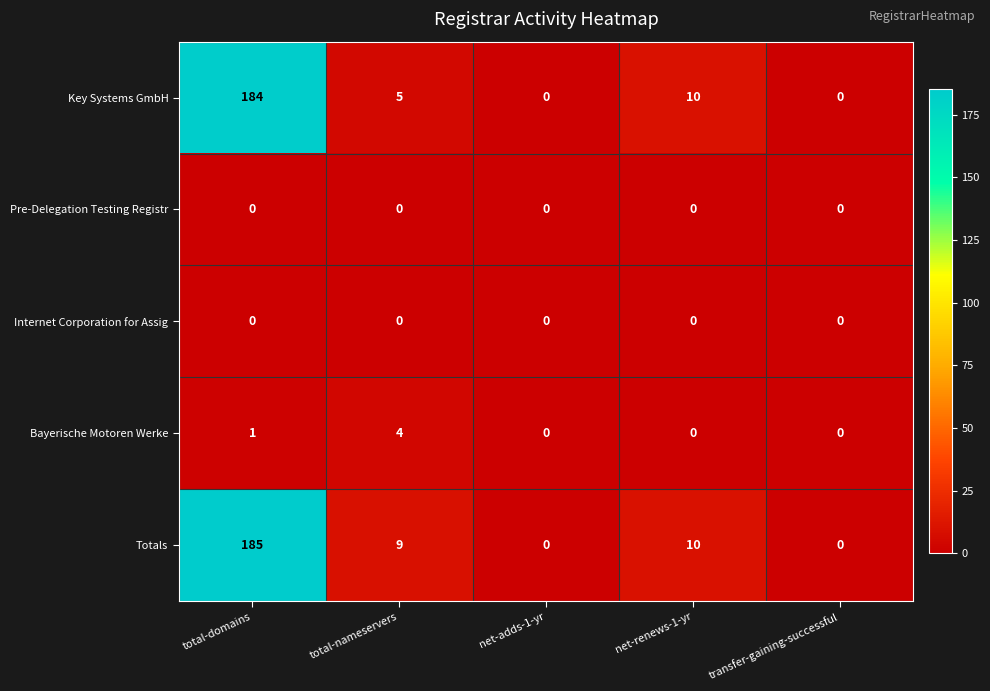

Count the number of data series in this chart.

5